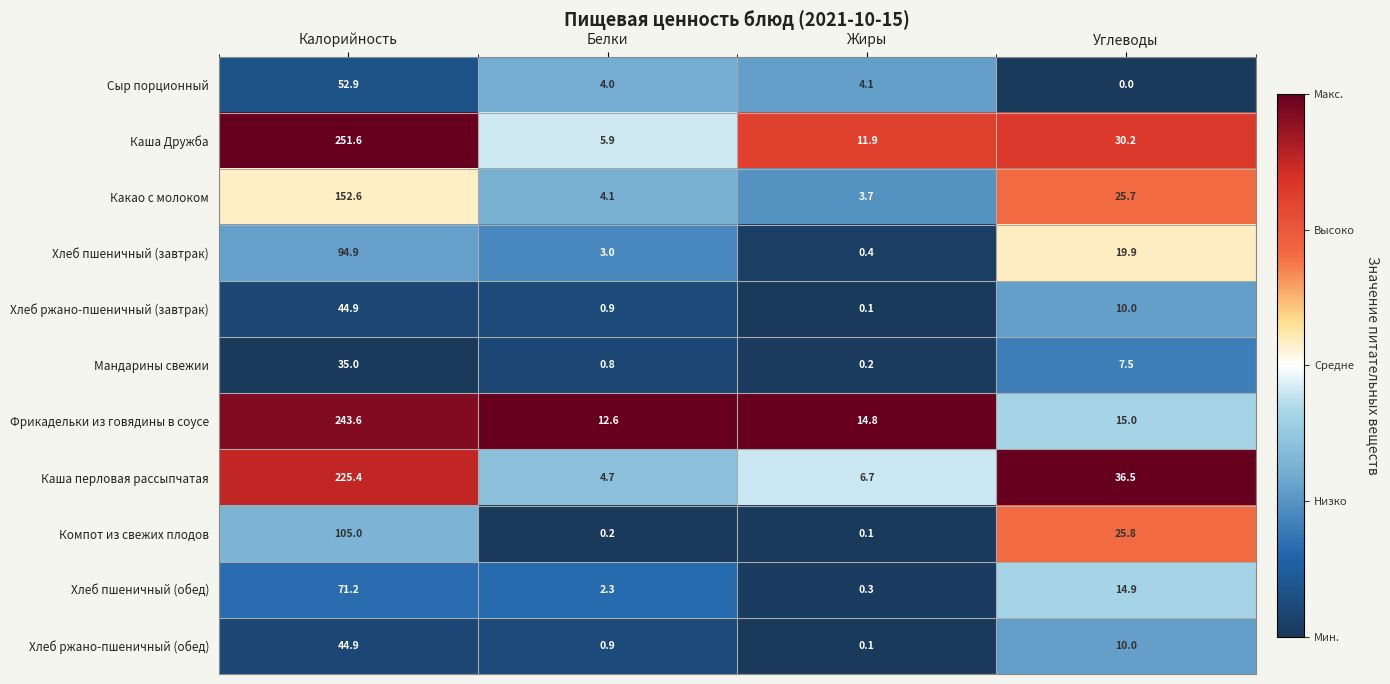

Where does the Сыр порционный series first go above 4?

Калорийность